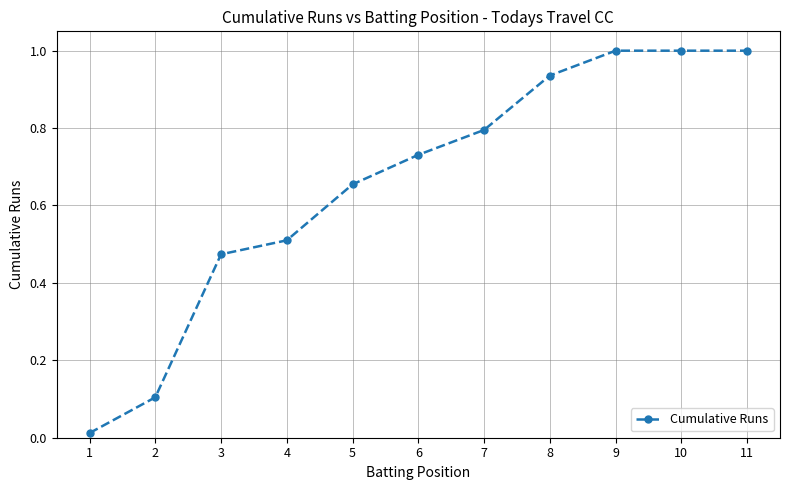

What is the value of the 2nd point from the left?

0.1